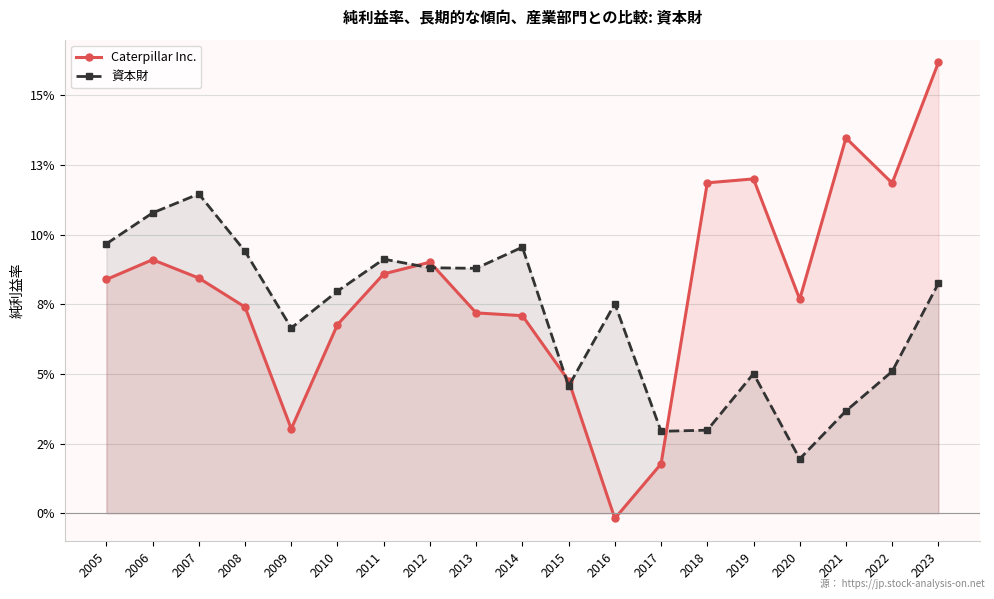

Which series changed the most between 2020 and 2021?

Caterpillar Inc.